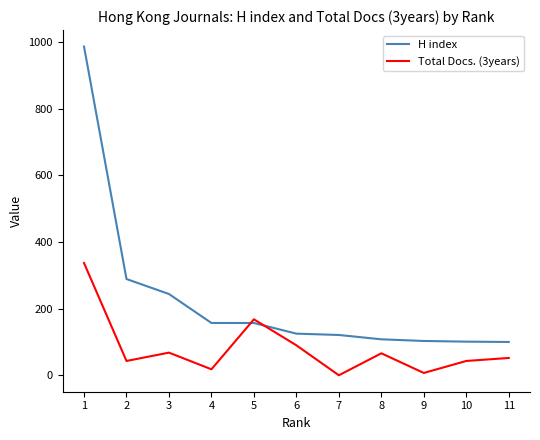

What is the difference between the Total Docs. (3years) values at 7 and 8?

66